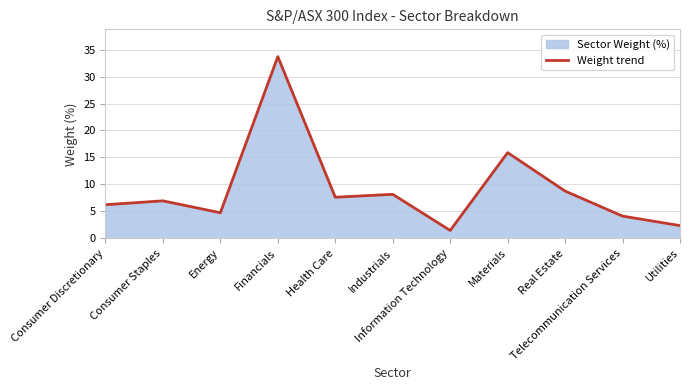

What is the label of the 7th point from the left?

Information Technology